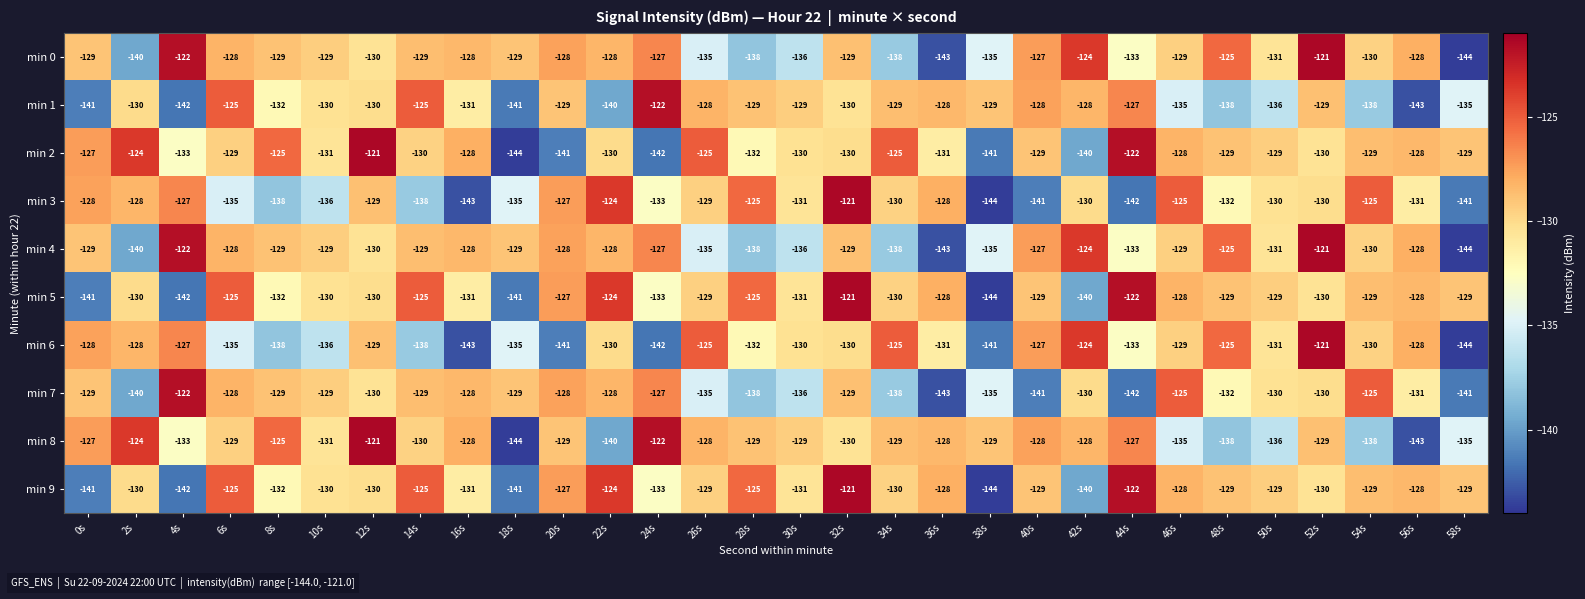

What is the difference between the highest and lowest values at 14s?

13